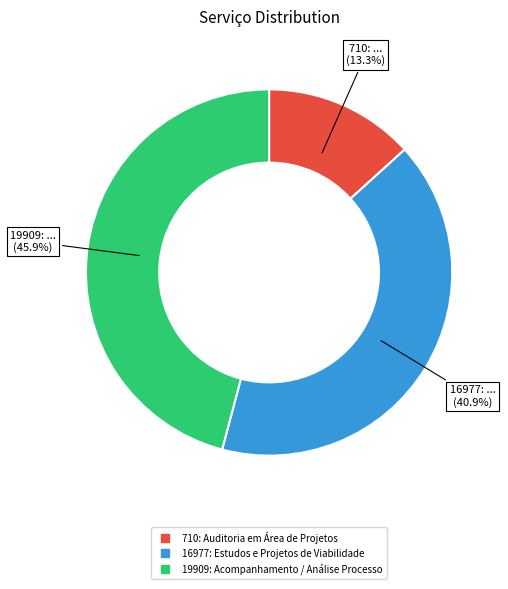

Rank the categories by value from highest to lowest.

19909: Acompanhamento / Análise Processo, 16977: Estudos e Projetos de Viabilidade, 710: Auditoria em Área de Projetos